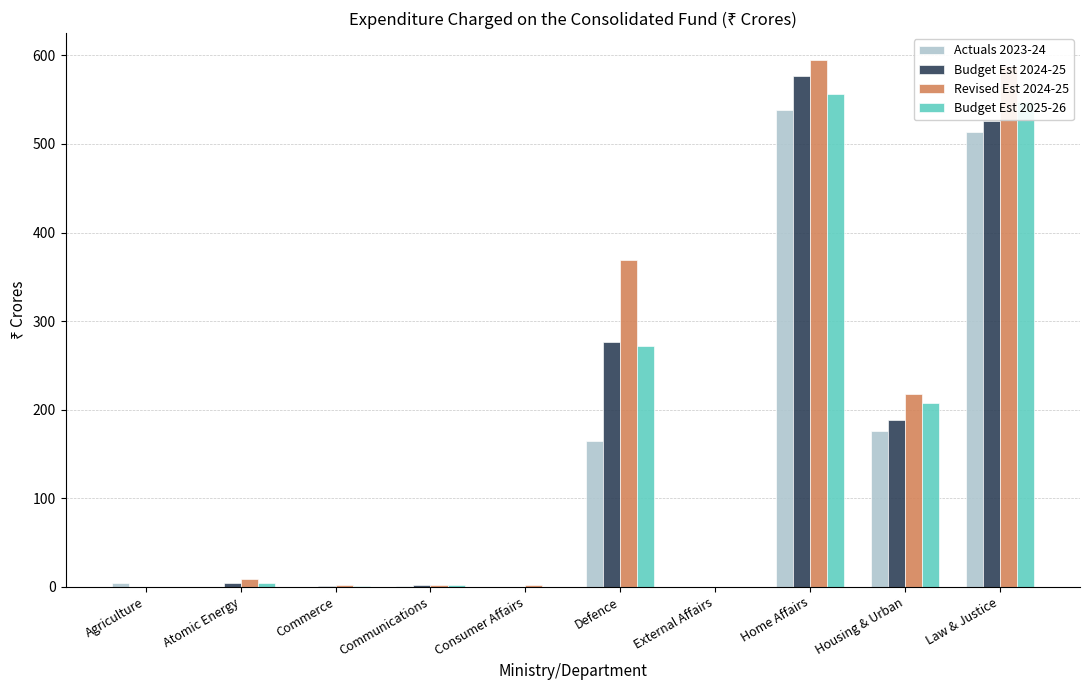

What is the total value across all series at Home Affairs?

2267.2